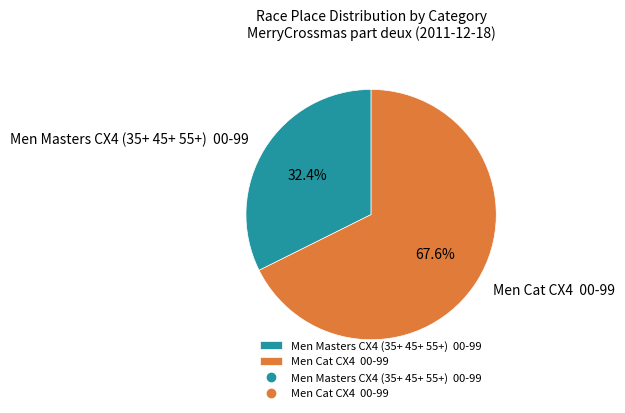

Which slice represents more than half of the pie?

Men Cat CX4 00-99